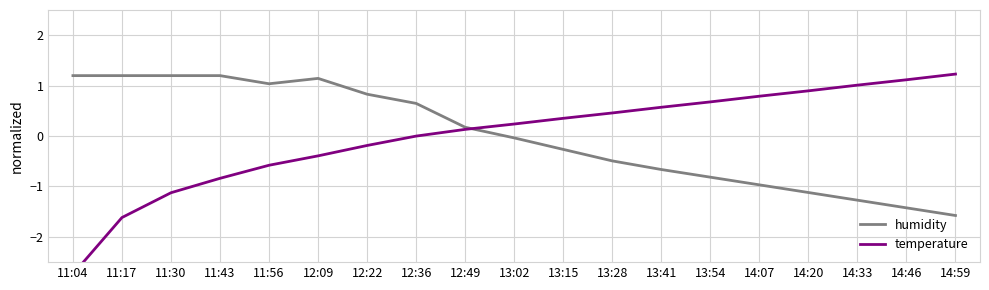

At which category is the sum across all series the highest?

12:09